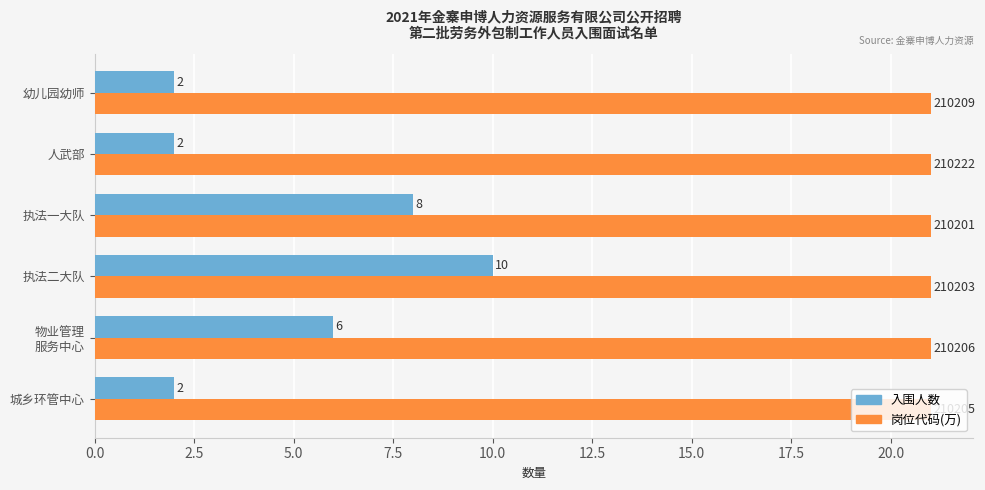

What is the maximum value for 入围人数?

10.0